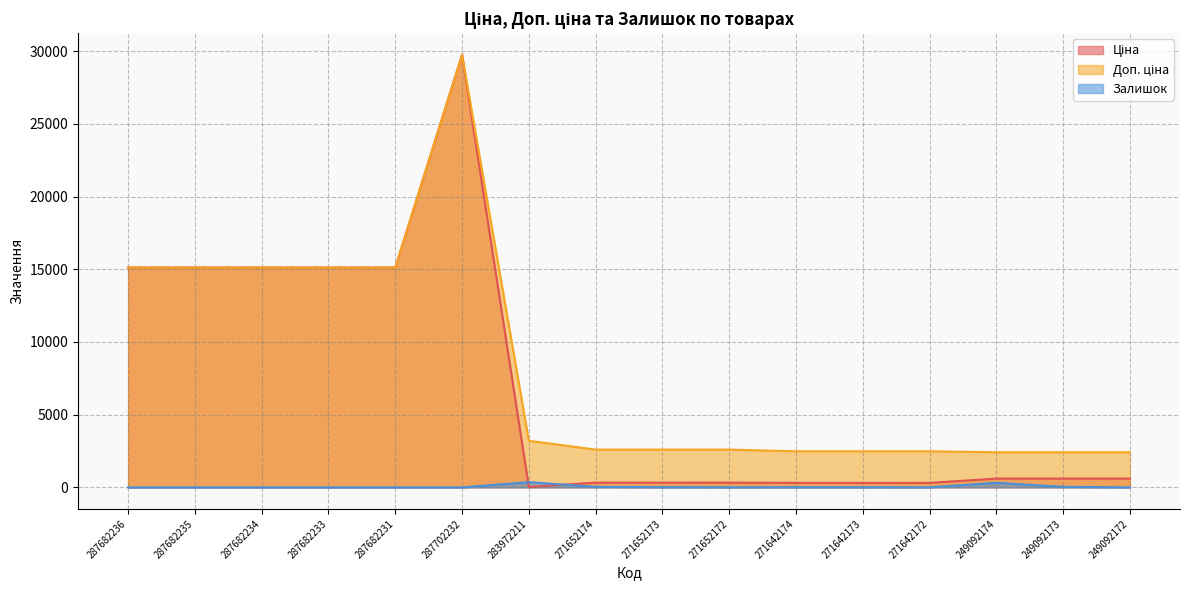

Does the chart display data point markers on the line(s)?

No